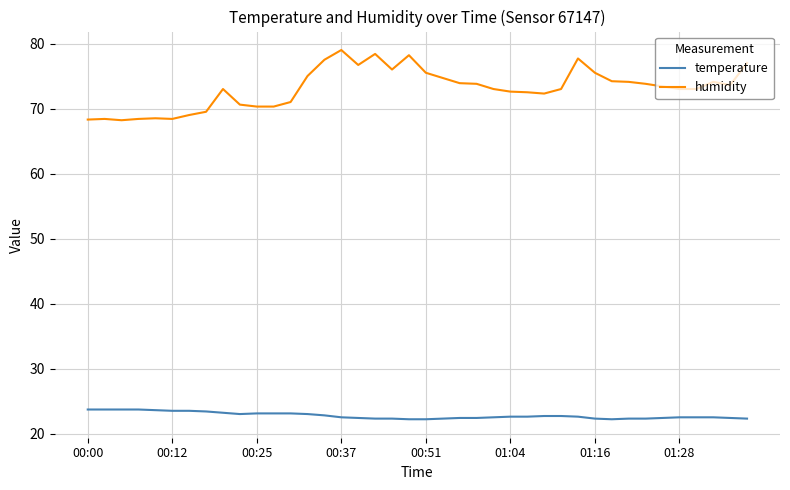

What is the highest value of the humidity series?

79.0